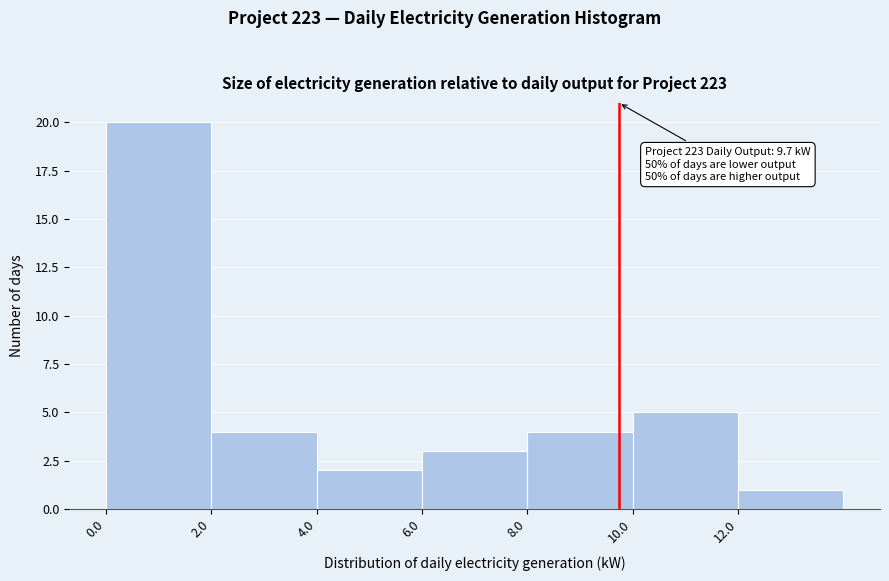

Which range on the x-axis has the tallest bar?

0 to 2